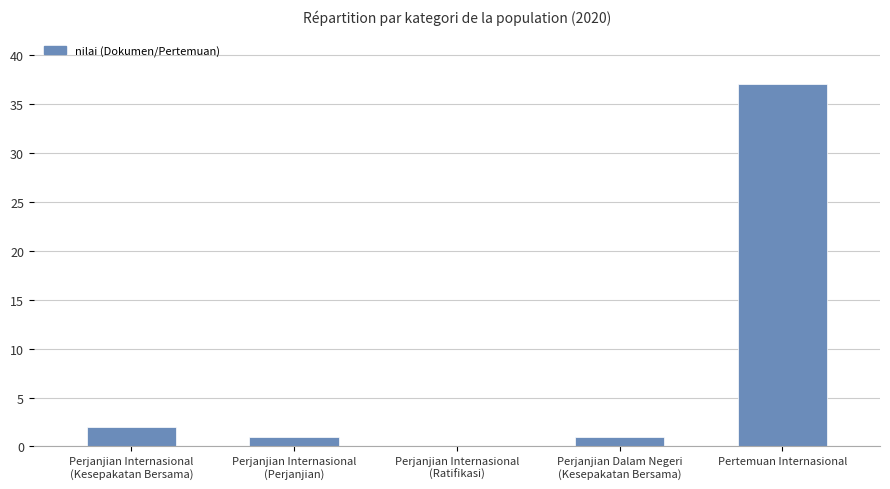

What is the sum of all values?

41